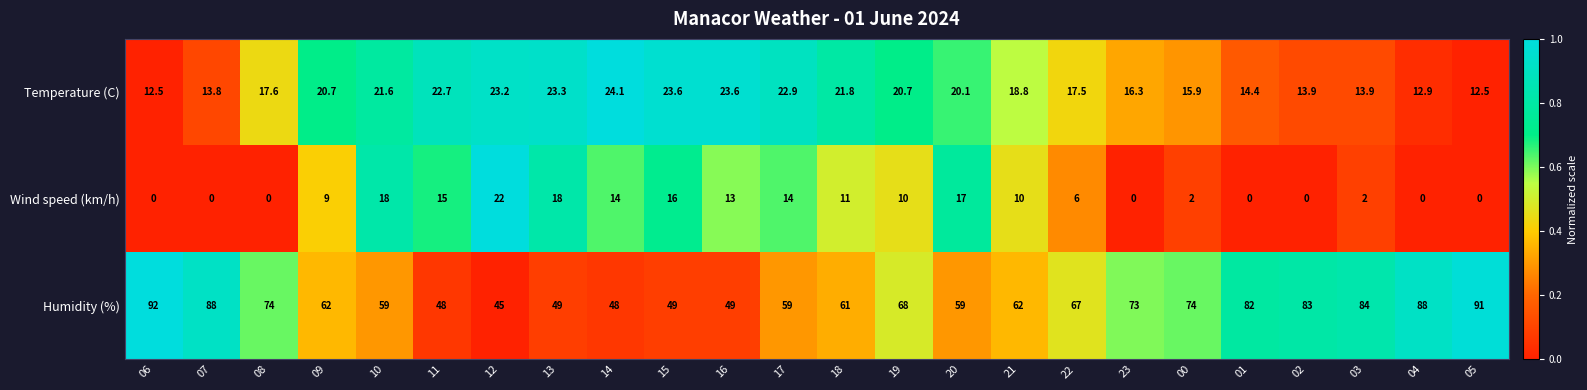

Is it true that Wind speed (km/h) equals 2.0 at 00?

True